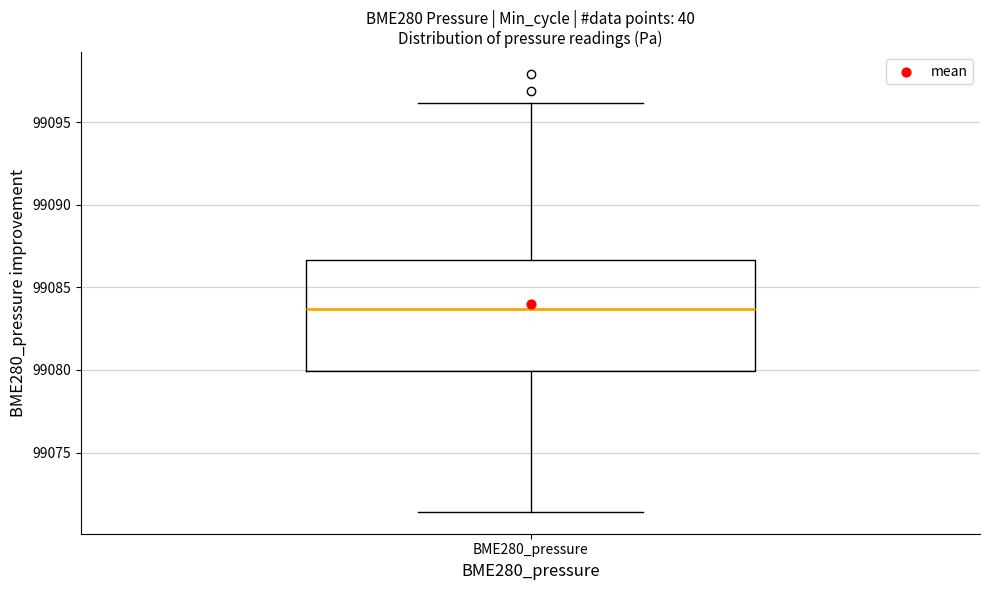

Where does the median line of the box for BME280_pressure sit on the y-axis? The values are not printed on the chart, so give them approximately, as read against the axis.

99083.5